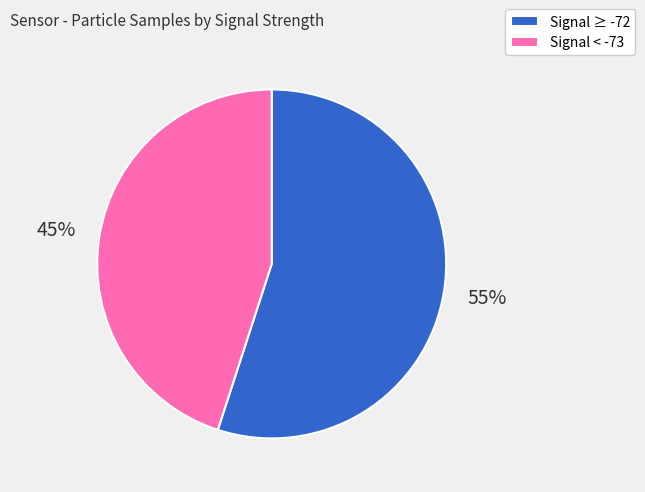

True or false: Signal < -73 accounts for 45% of the total.

True